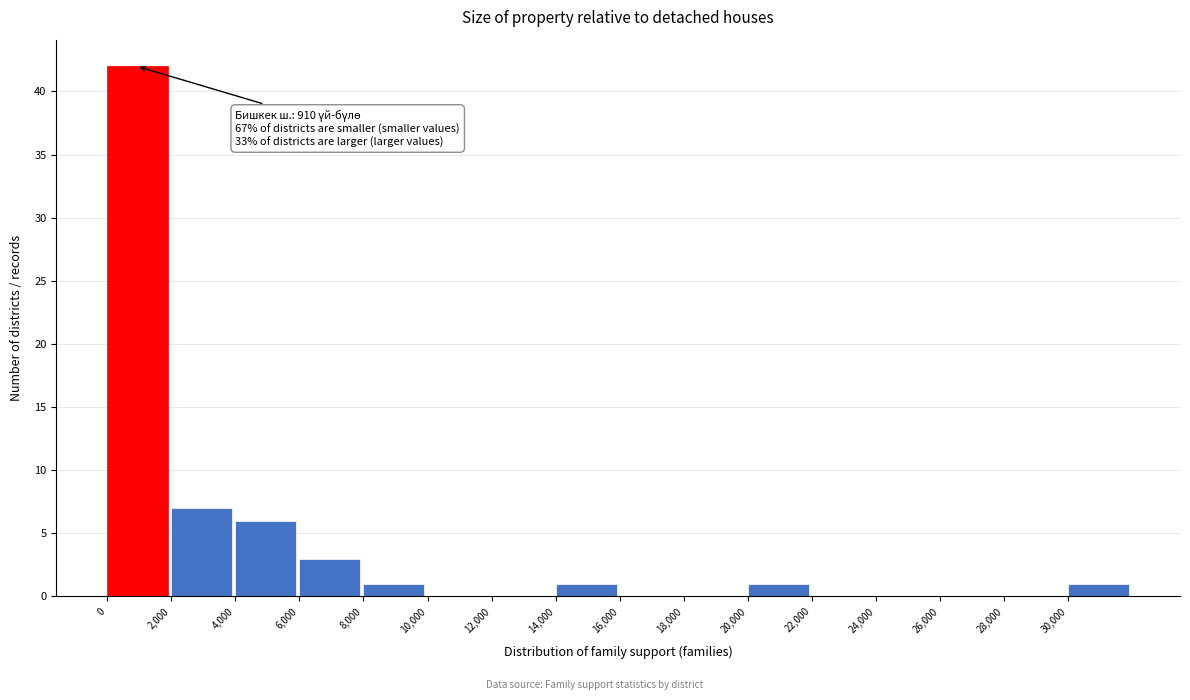

Over which range of the x-axis is the bar tallest?

0 to 2000